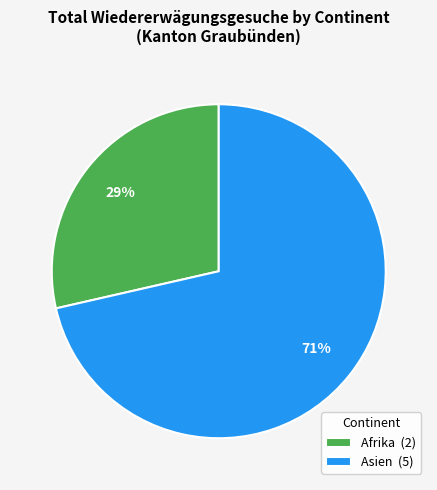

Is it true that Asien (5) is 71% of the pie?

True